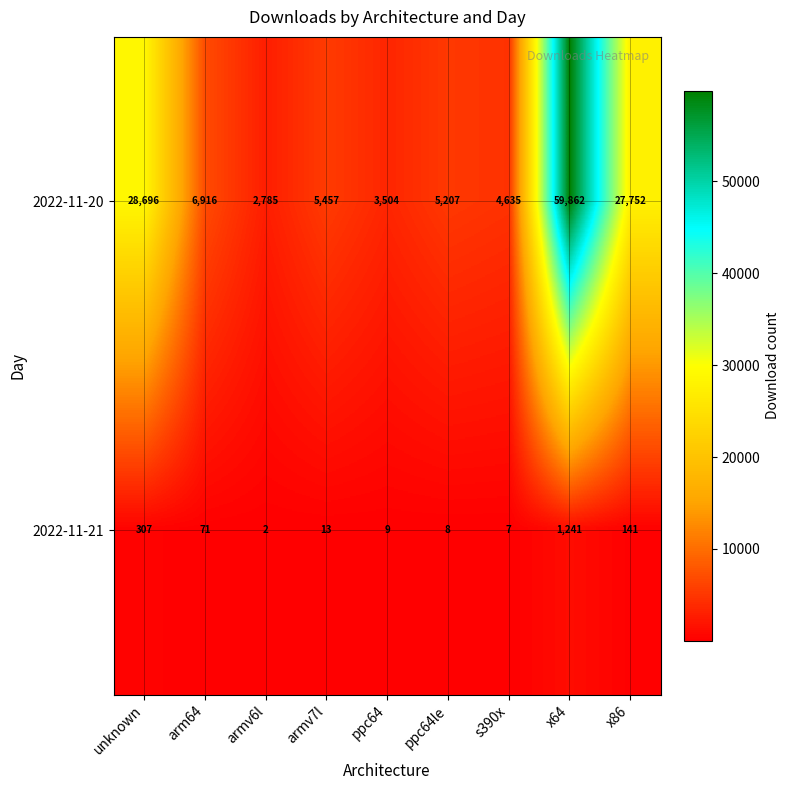

Between unknown and x86, which series saw the biggest shift?

2022-11-20